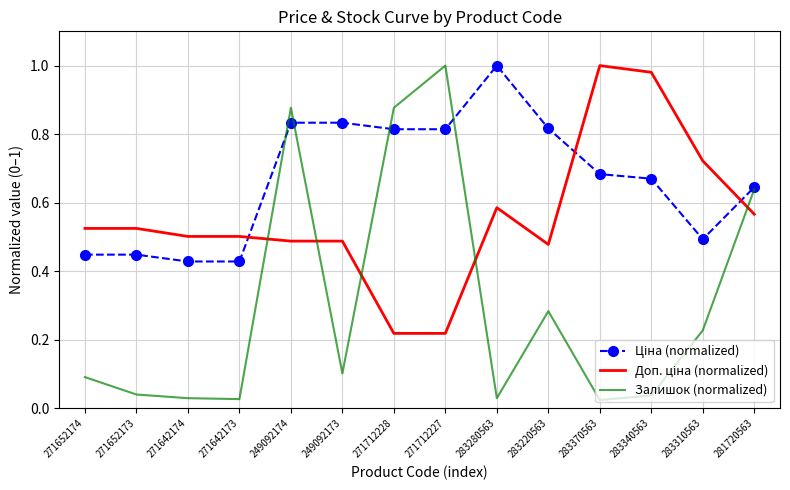

What is the total value across all series at 283220563?

1.6